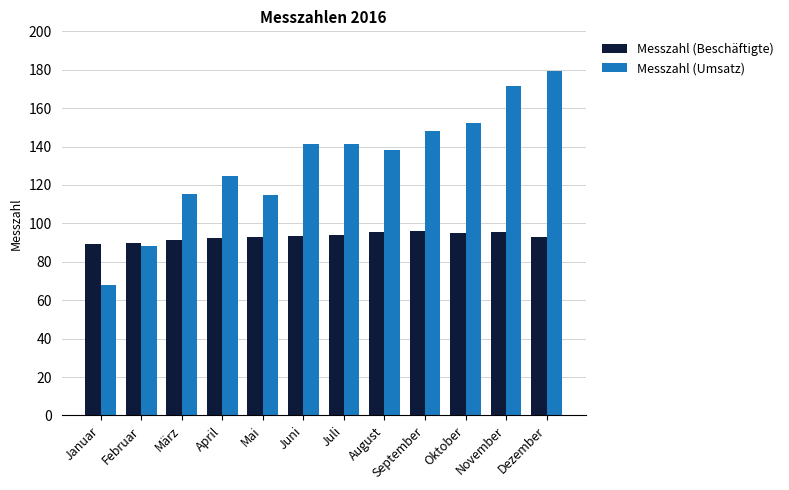

How many bars are there in each group?

2